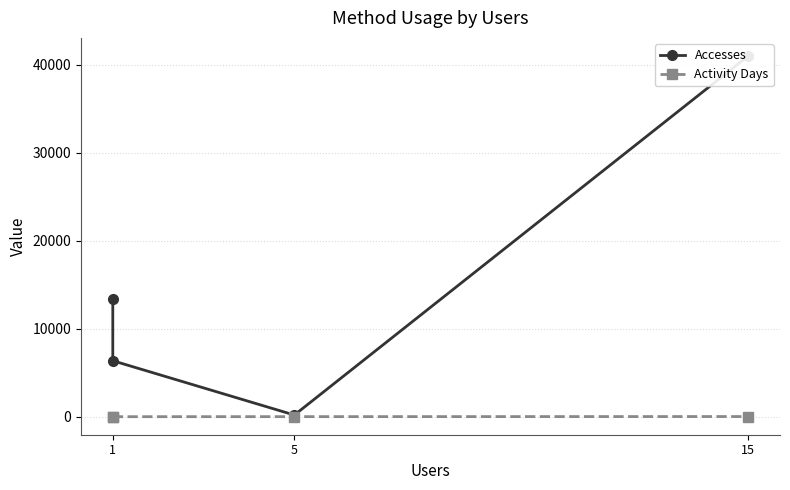

How many distinct data groups are displayed?

2